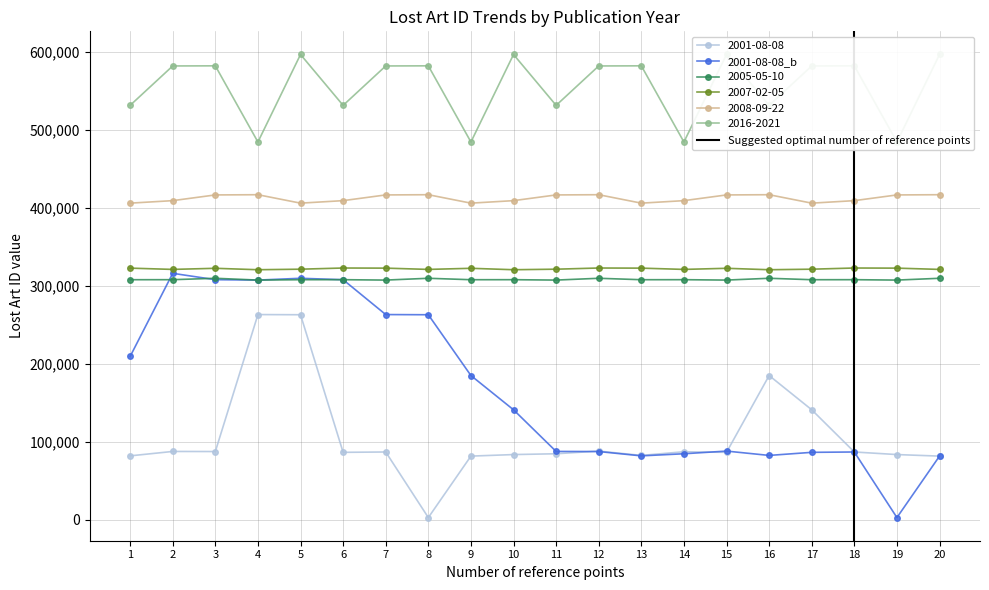

How many data points in 2005-05-10 are less than 307882?

10